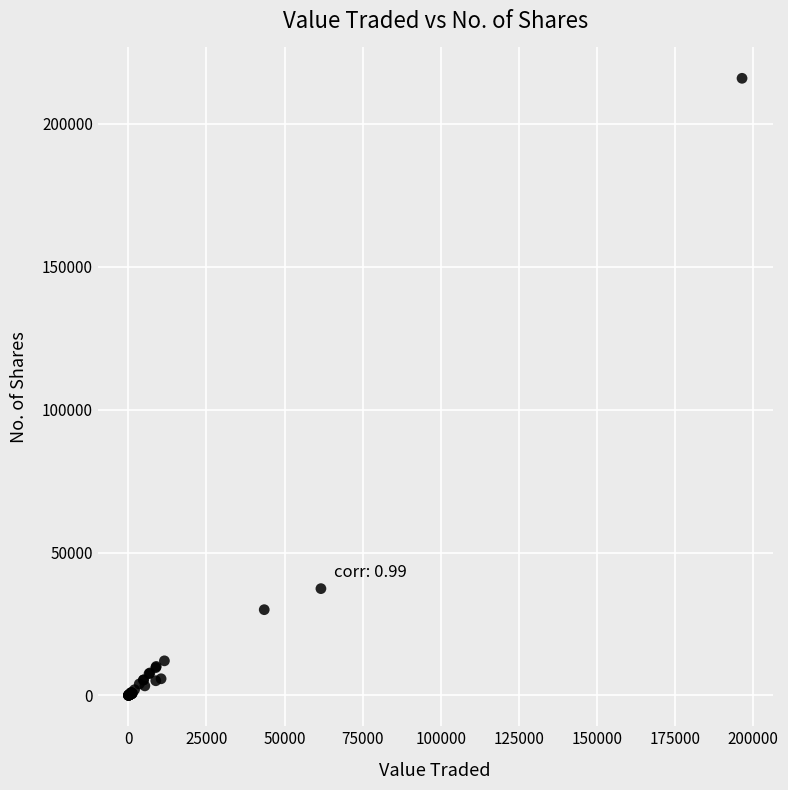

What Y value in the scatter plot is closest to 107972?

37366